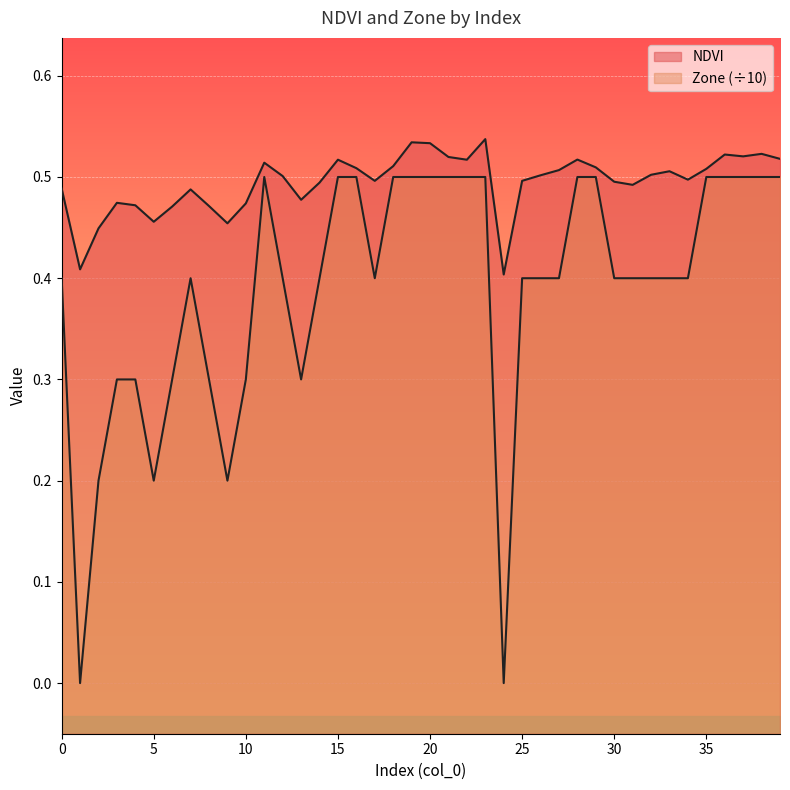

True or false: NDVI and Zone cross at least once.

False